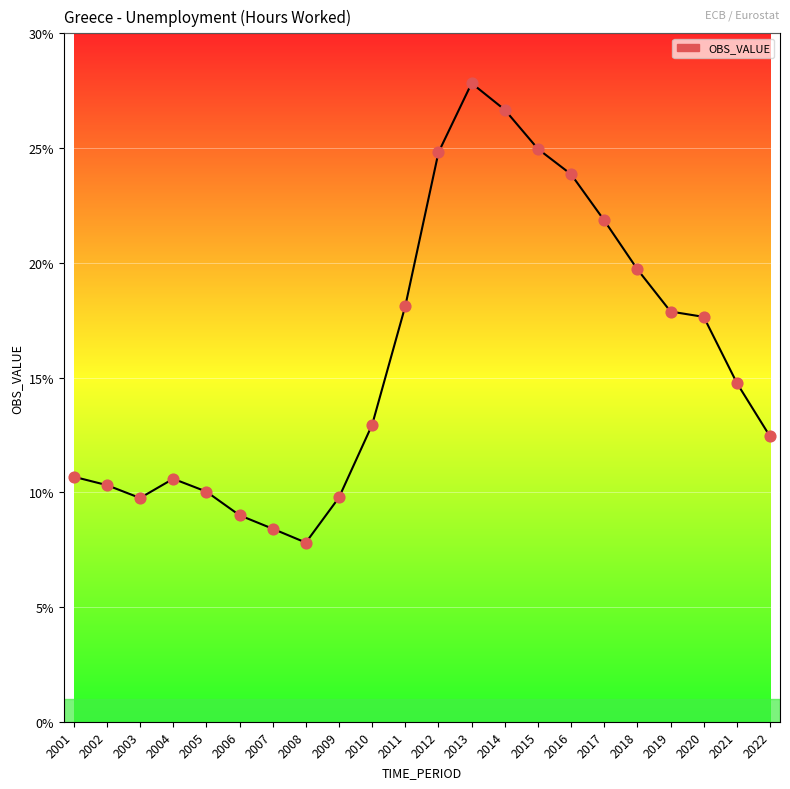

Between 2018 and 2015, which is larger?

2015